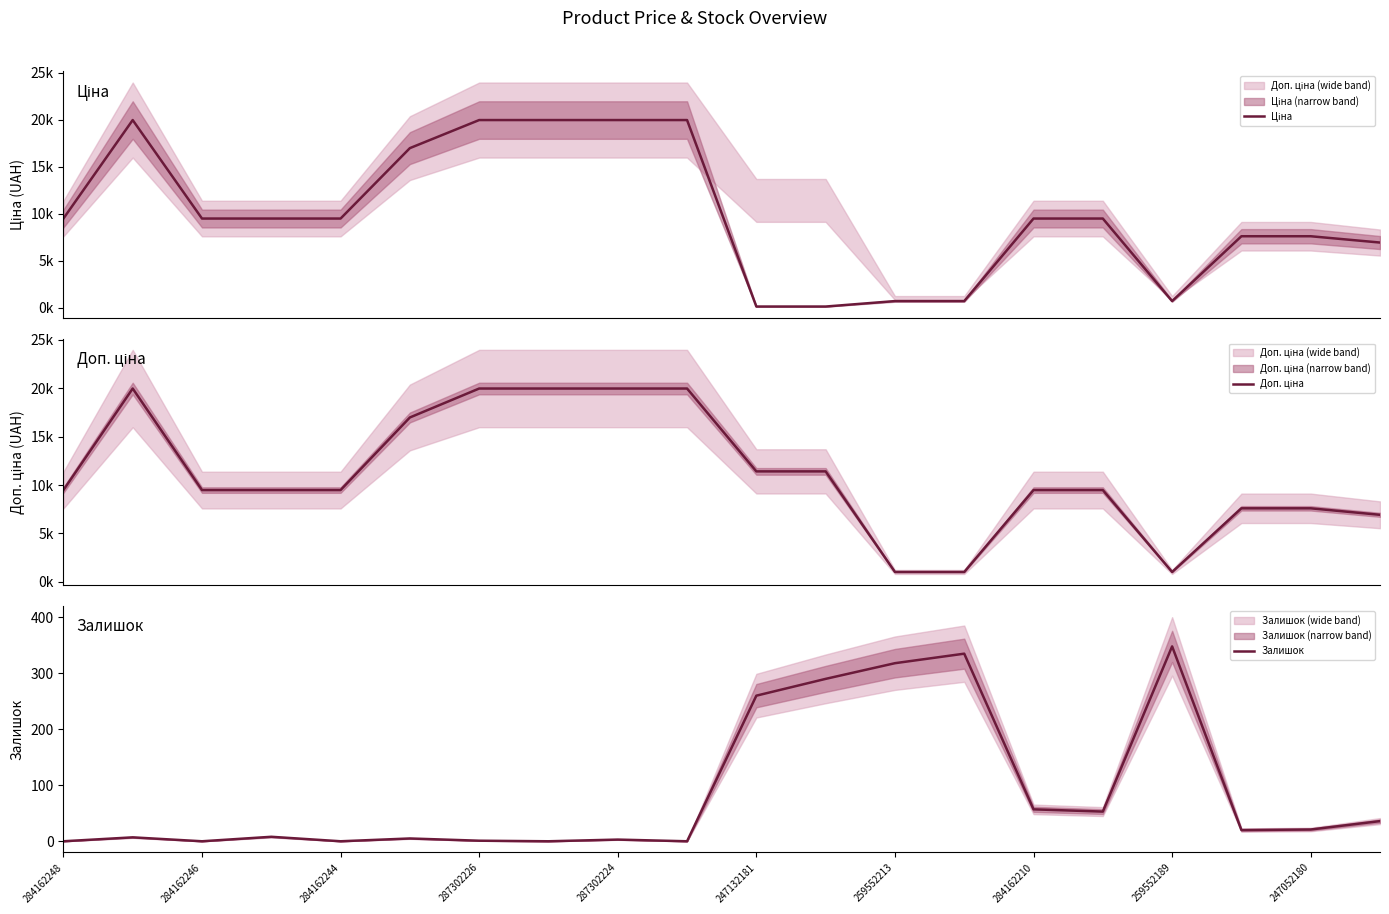

Is the value of Залишок at 19 greater than the value of Доп. ціна at 14?

No